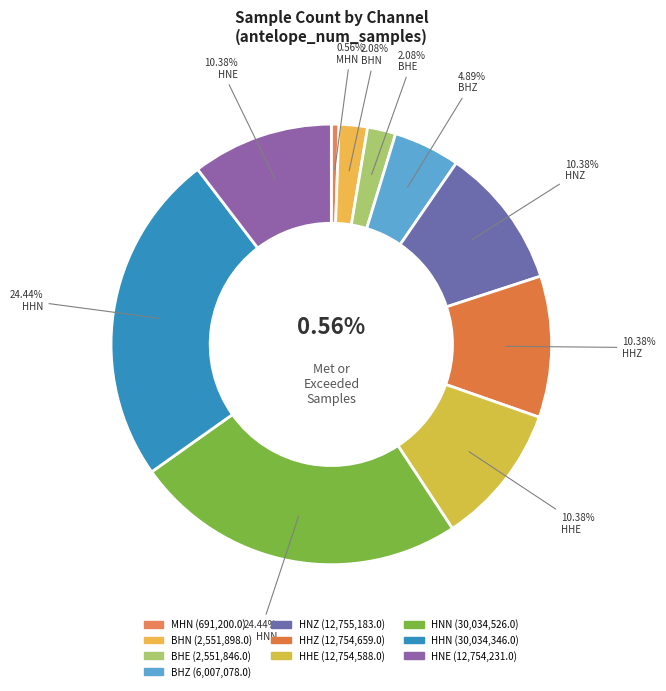

To the nearest percent, what is the difference between the BHN and MHN slice percentages?

2%